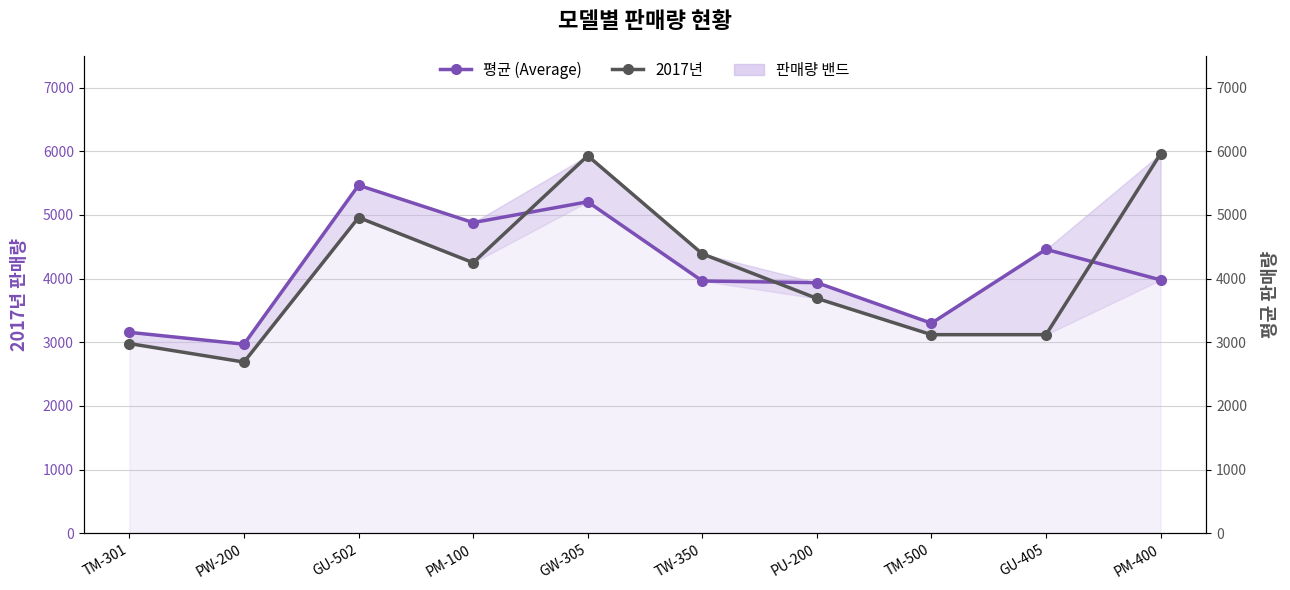

Where is 평균 (Average) nearest to the value 4218?

PM-400